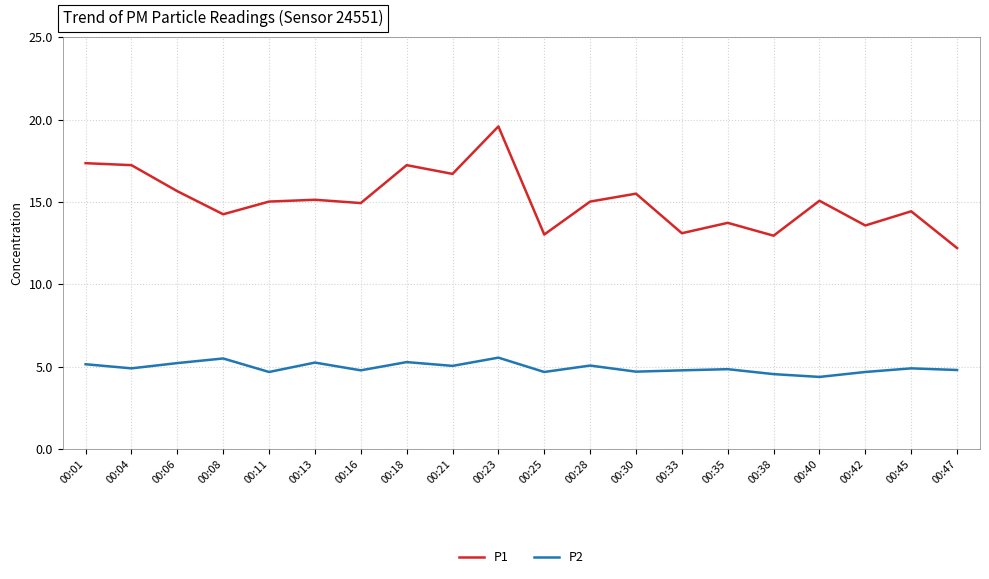

Which series has the largest total across all categories?

P1